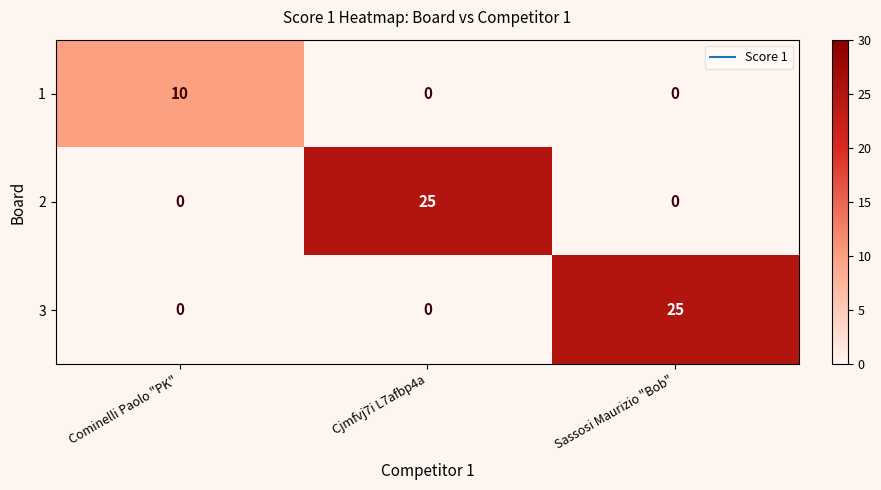

Reading left to right, list all the values displayed in this chart.

1: Cominelli Paolo "PK"=10	Cjmfvj7i L7afbp4a=0	Sassosi Maurizio "Bob"=0
2: Cominelli Paolo "PK"=0	Cjmfvj7i L7afbp4a=25	Sassosi Maurizio "Bob"=0
3: Cominelli Paolo "PK"=0	Cjmfvj7i L7afbp4a=0	Sassosi Maurizio "Bob"=25